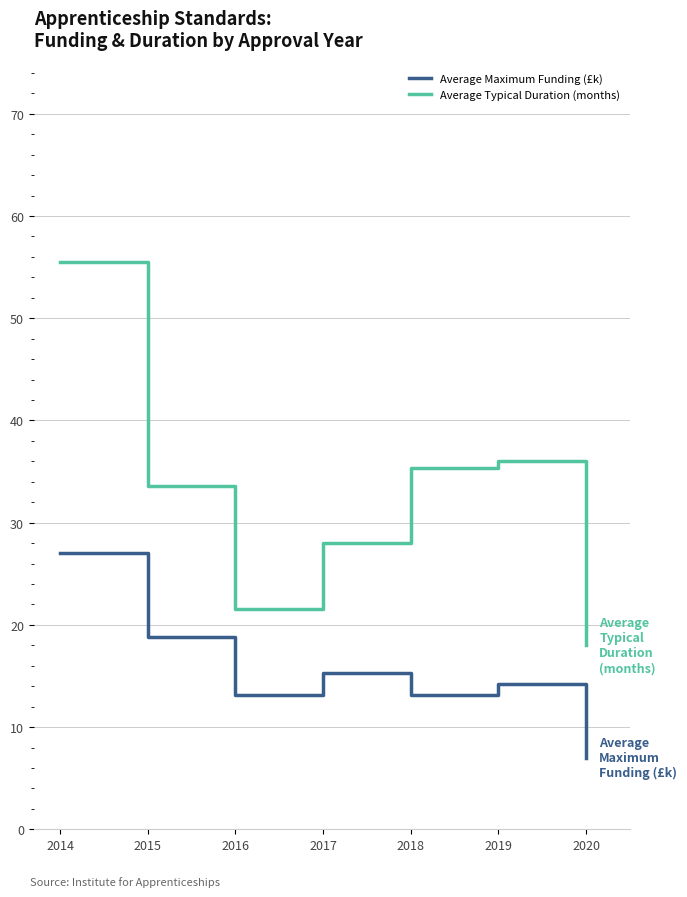

The Average Typical Duration (months) series shows 55.5 at 2014. True or false?

True